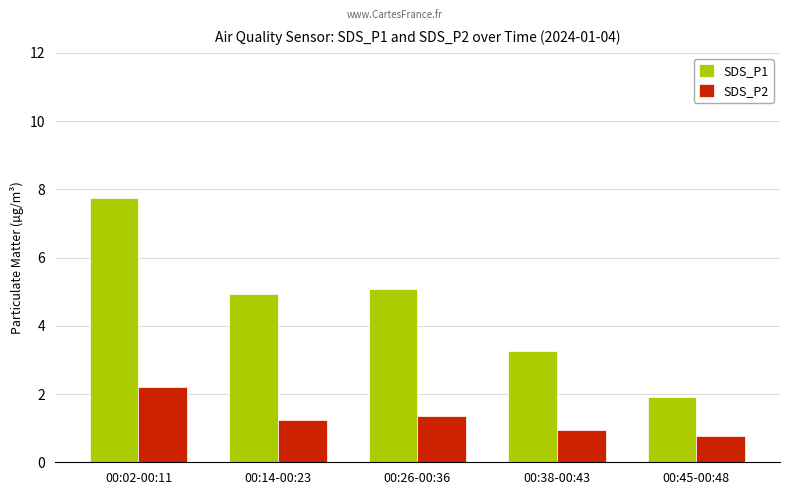

What is the sum of all SDS_P2 values?

6.5